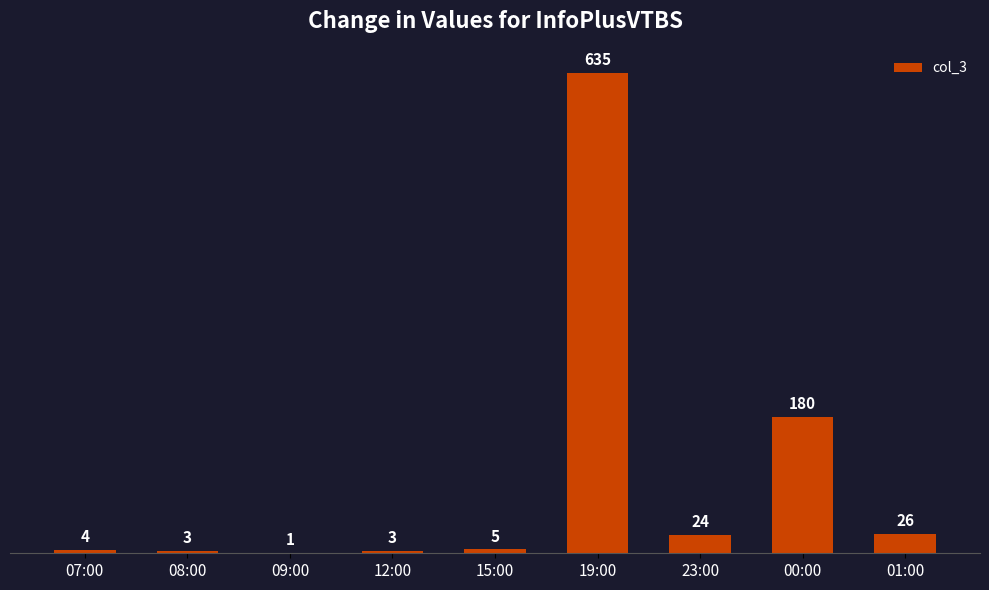

What is the sum of all values?

881